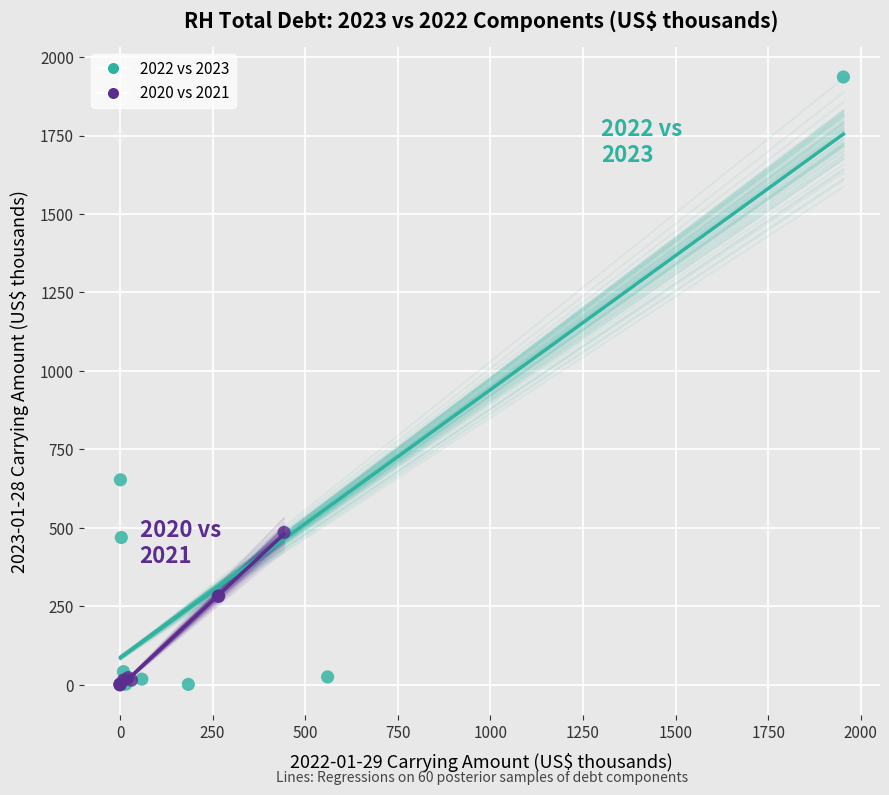

Which series has the largest Y range (max minus min)?

2022 vs 2023